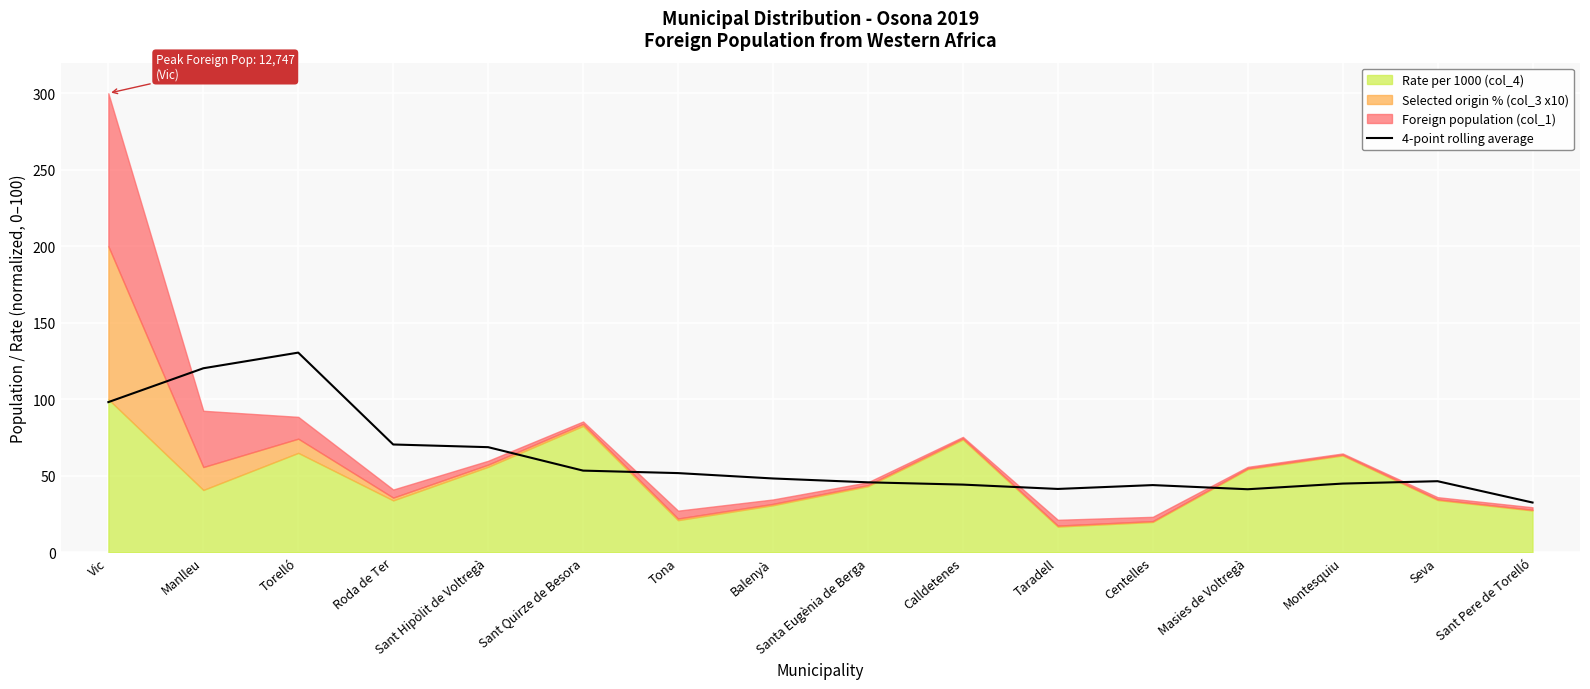

The value of 4-point rolling average at Tona is 51.7. True or false?

True